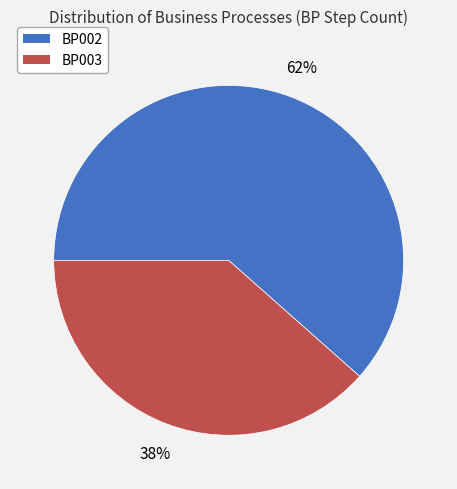

Approximately how many times larger is the value at BP003 compared to BP002?

0.6